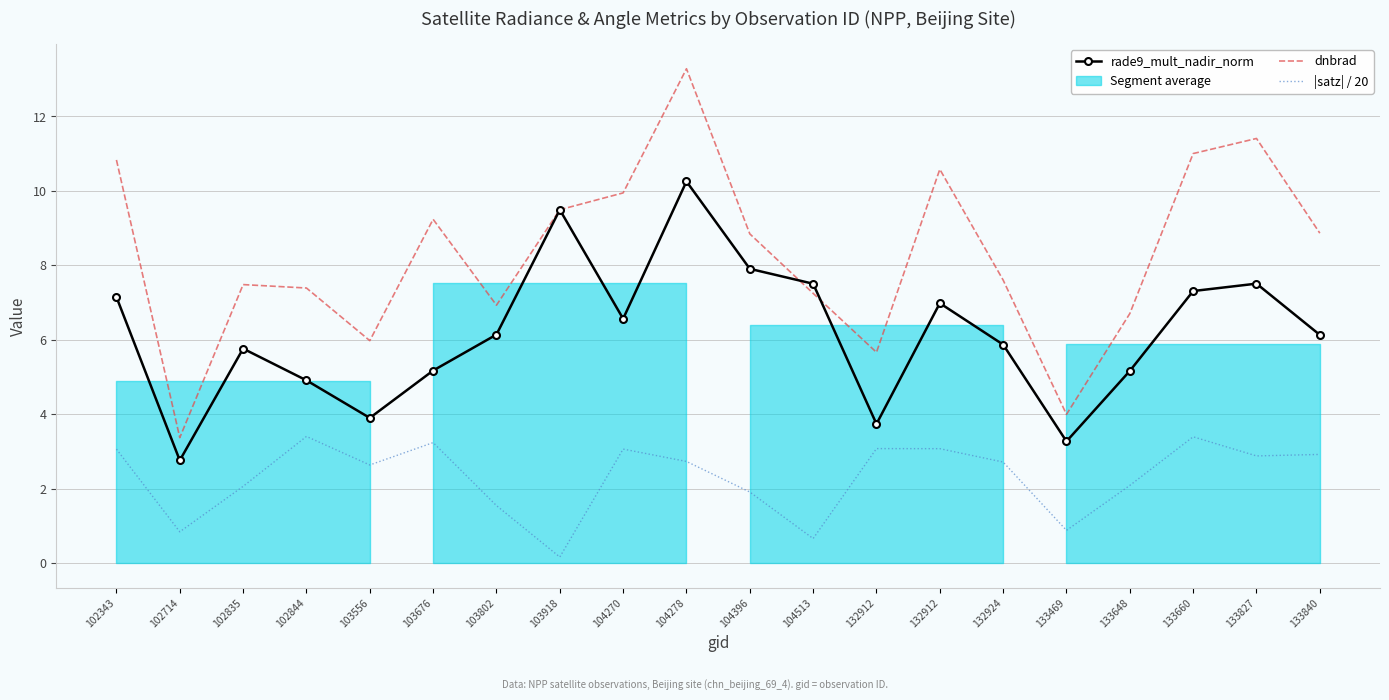

What value does the rade9_mult_nadir_norm series have at 103802?

6.1